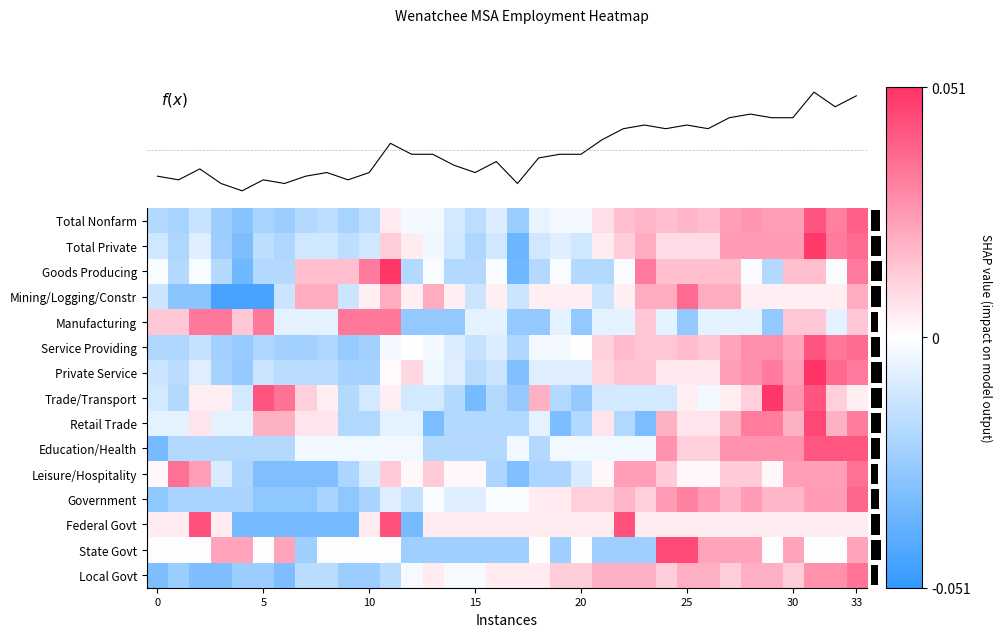

What is the spread (max minus min) of values at 32?

2.4